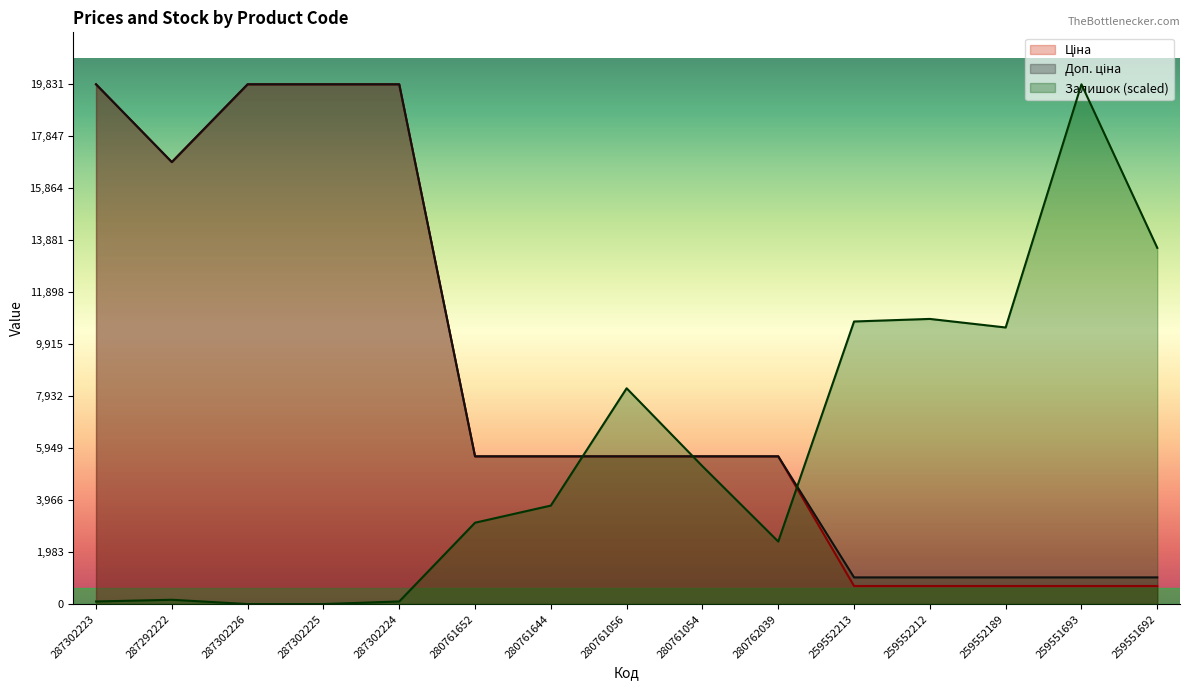

How many lines are shown in the chart?

3